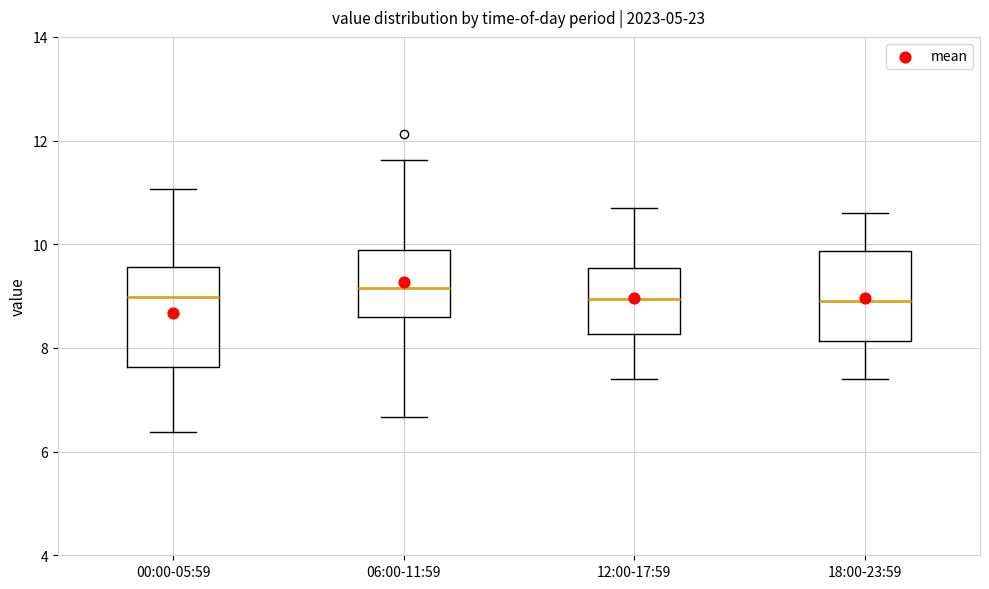

Reading left to right, transcribe this box plot: for each box, give where its median line is, the range the box spans, and where its two whiskers end, as read against the y-axis. The values are not printed on the chart, so give them approximately, as read against the axis.

00:00-05:59: median 9.0, box 7.6 to 9.6, whiskers 6.4 to 11.0
06:00-11:59: median 9.2, box 8.6 to 9.8, whiskers 6.6 to 11.6
12:00-17:59: median 9.0, box 8.2 to 9.6, whiskers 7.4 to 10.8
18:00-23:59: median 9.0, box 8.2 to 9.8, whiskers 7.4 to 10.6